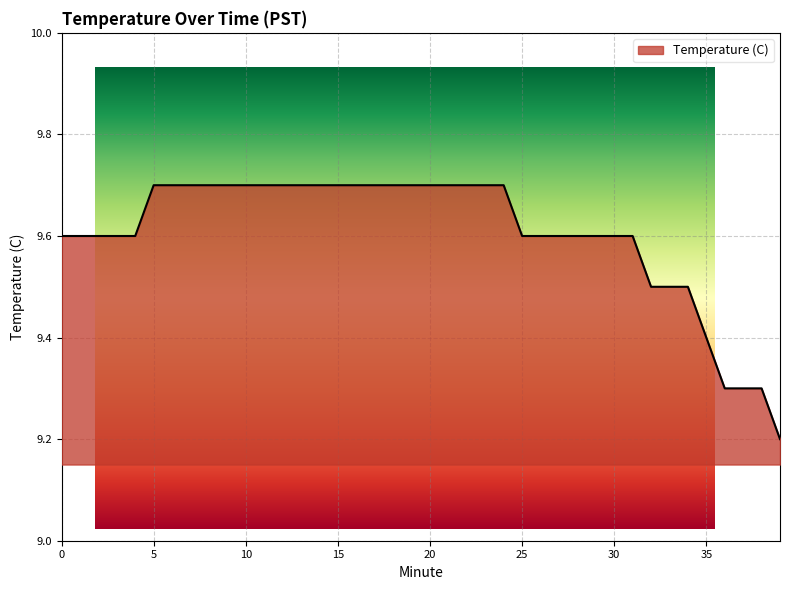

What is the maximum value shown in the chart?

9.7